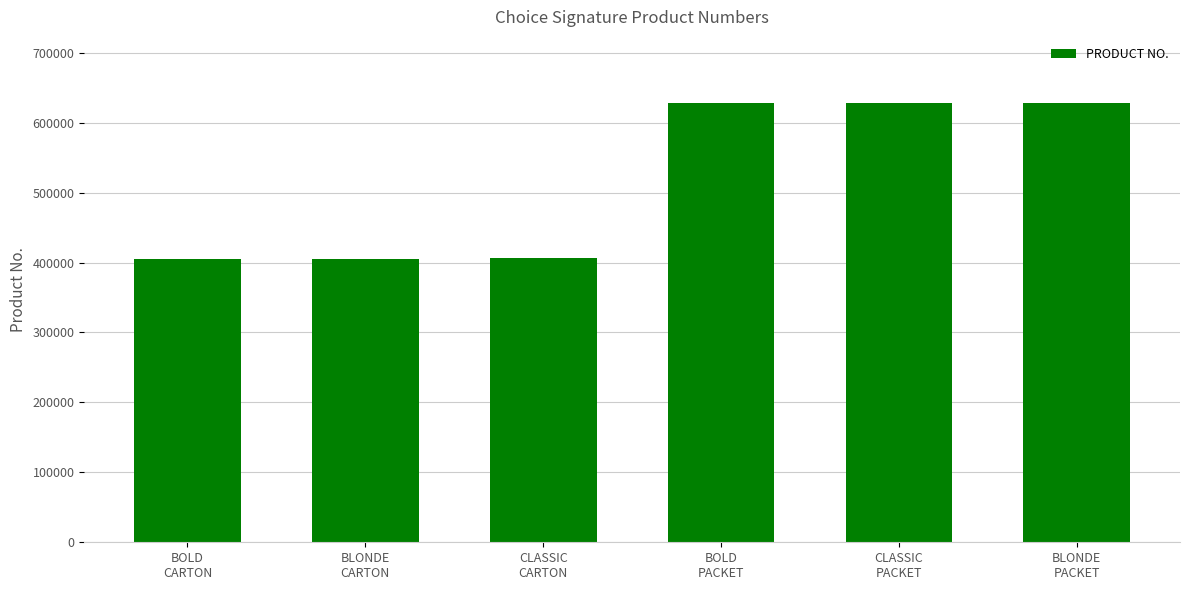

What is the minimum value shown in the chart?

405649